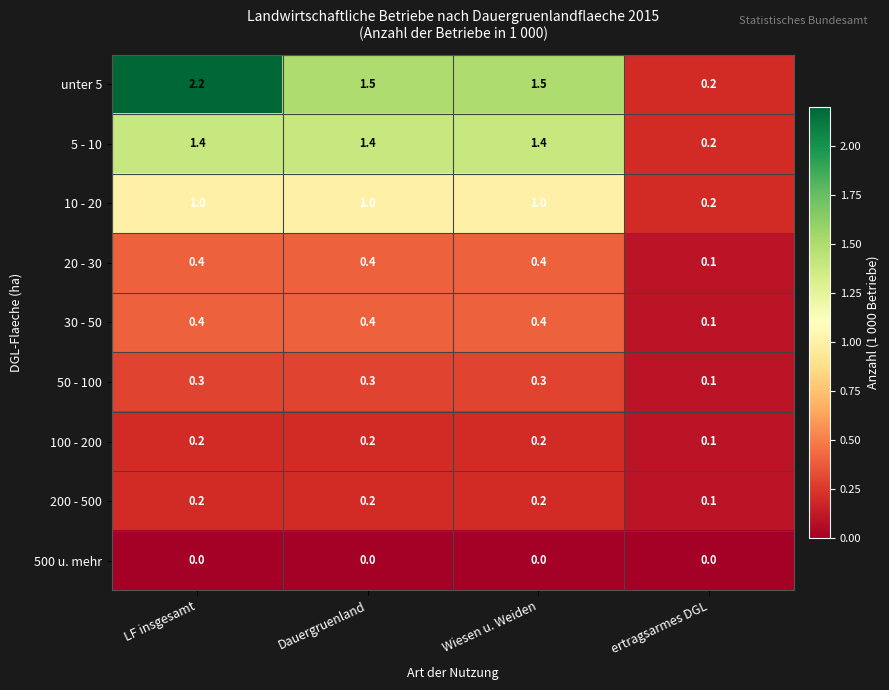

Which series has the largest range (max minus min)?

unter 5